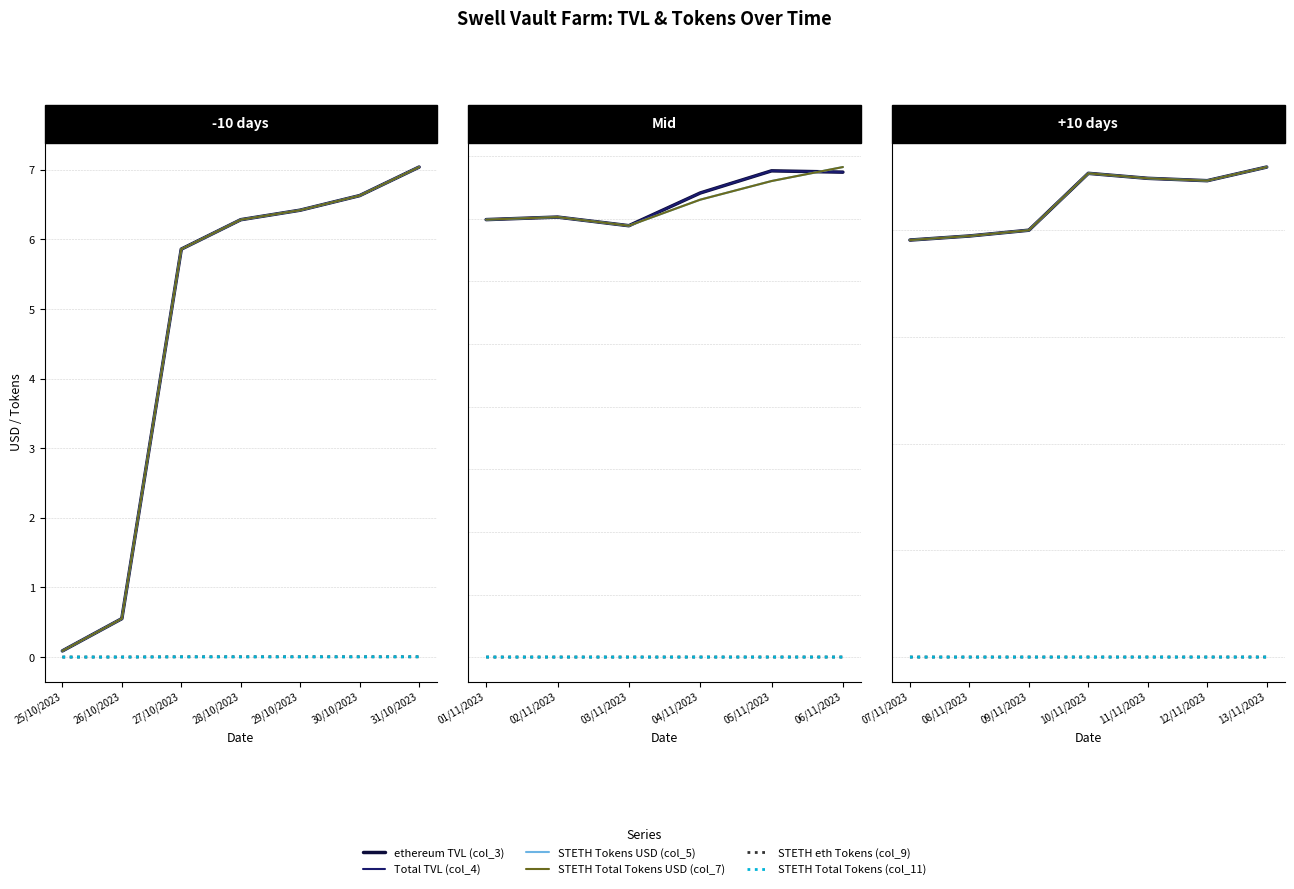

The ethereum TVL (col_3) series shows 13813277.9 at 07/11/2023. True or false?

False